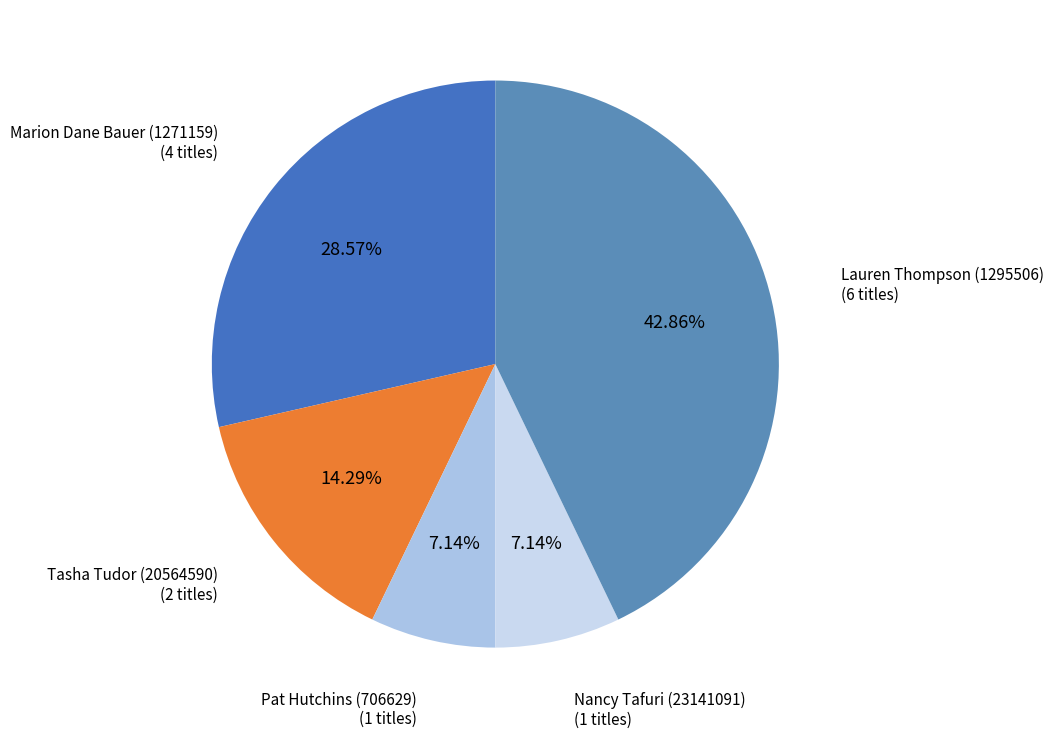

Does Nancy Tafuri (23141091) account for over 50% of the chart?

No